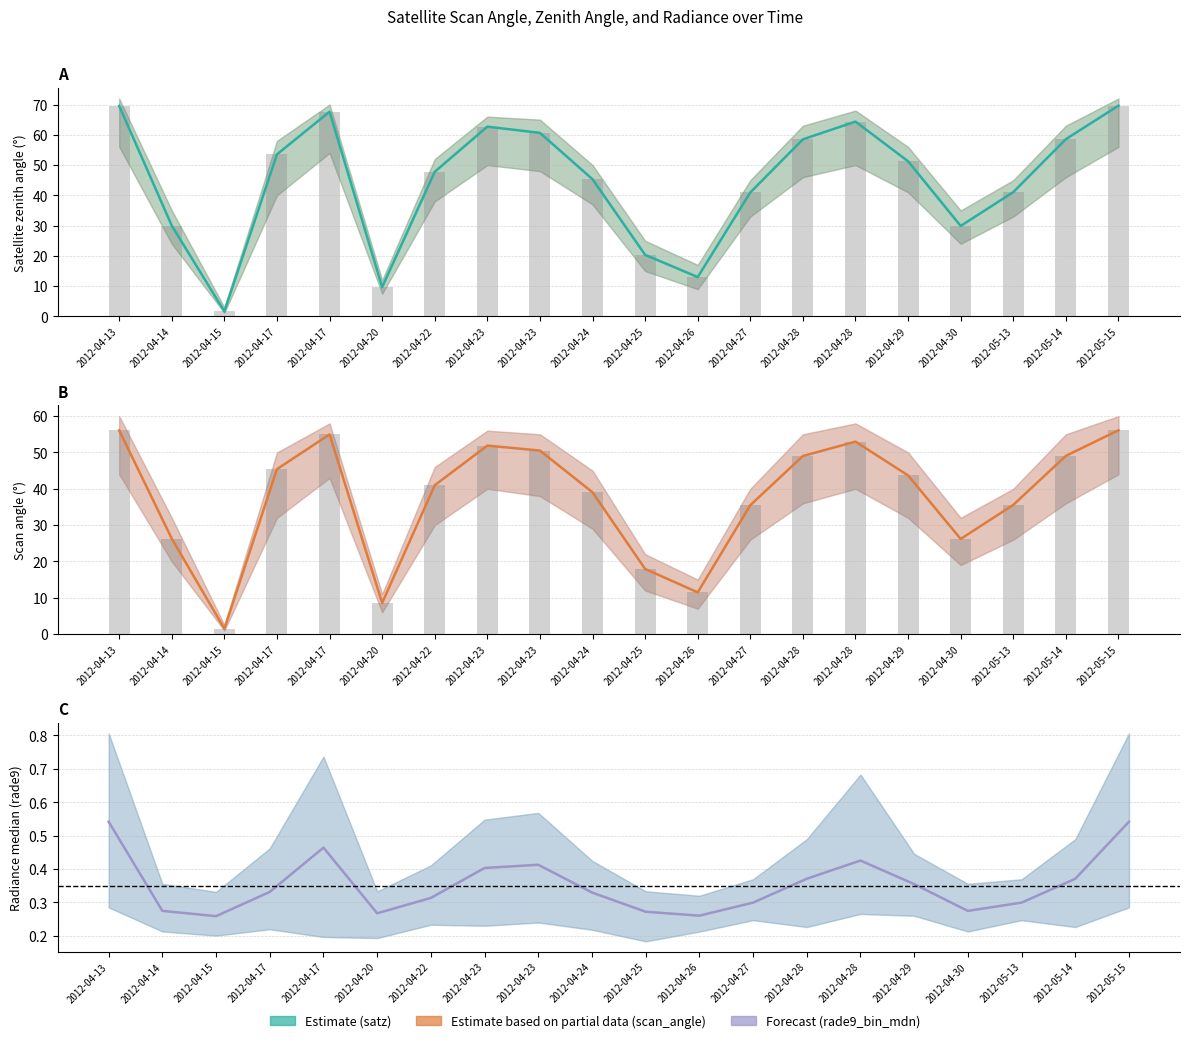

Is the value of satz at 2012-04-26 greater than the value of rade9_bin_mdn at 2012-04-25?

Yes